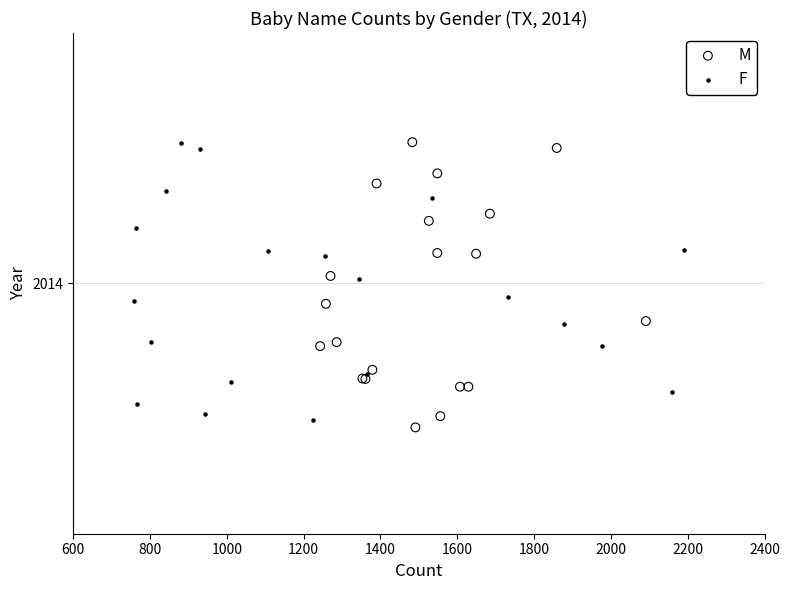

What are all the series names shown in the legend?

M, F